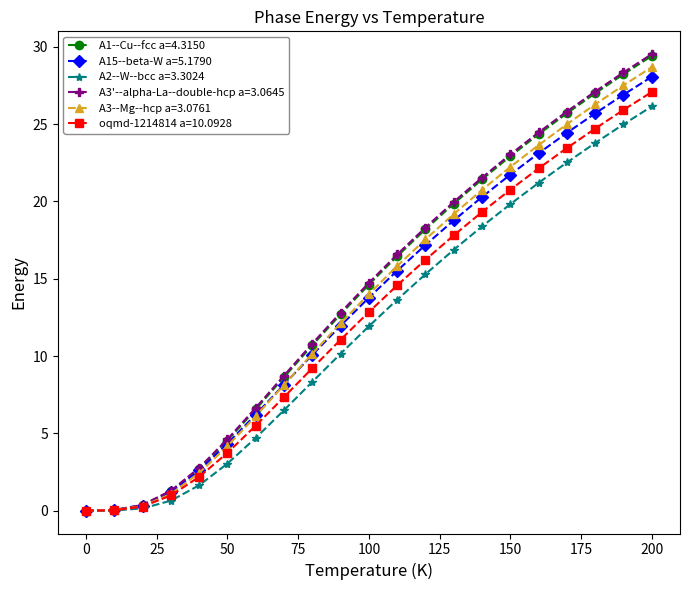

What is the value of the A15--beta-W a=5.1790 point at the 9th from the left?

10.1